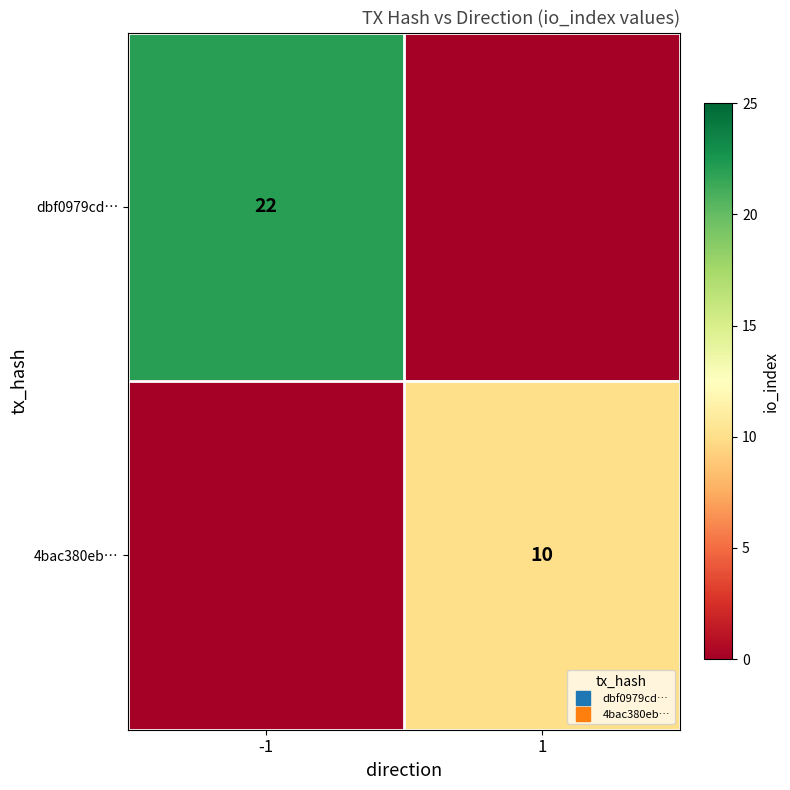

List the series in order of their peak value, highest first.

dbf0979cd…, 4bac380eb…